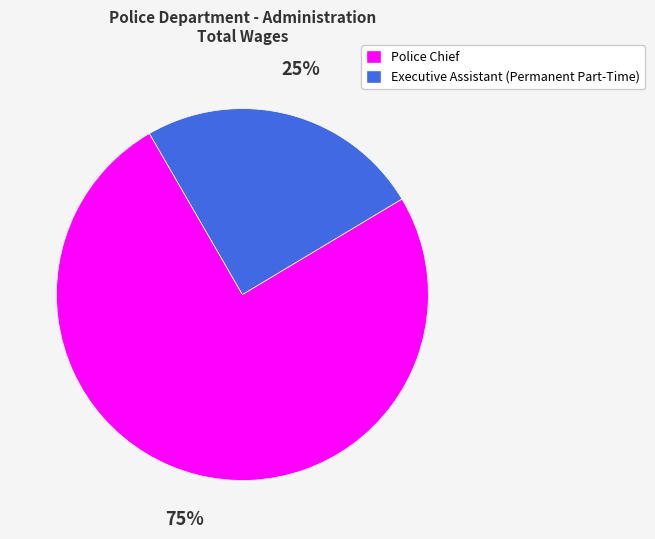

To the nearest percent, what is the average slice percentage?

50%